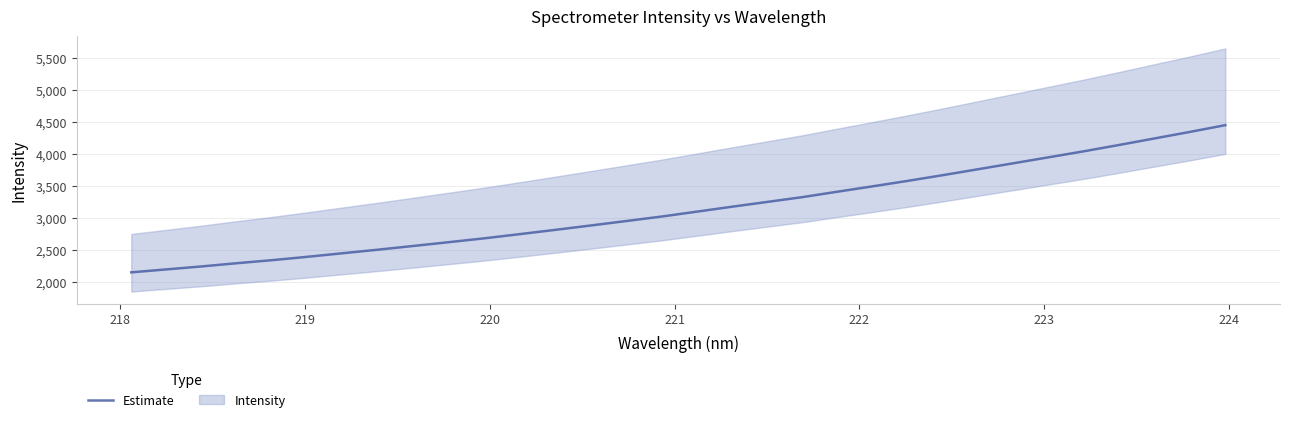

What is the lowest value of the Estimate series?

2146.3